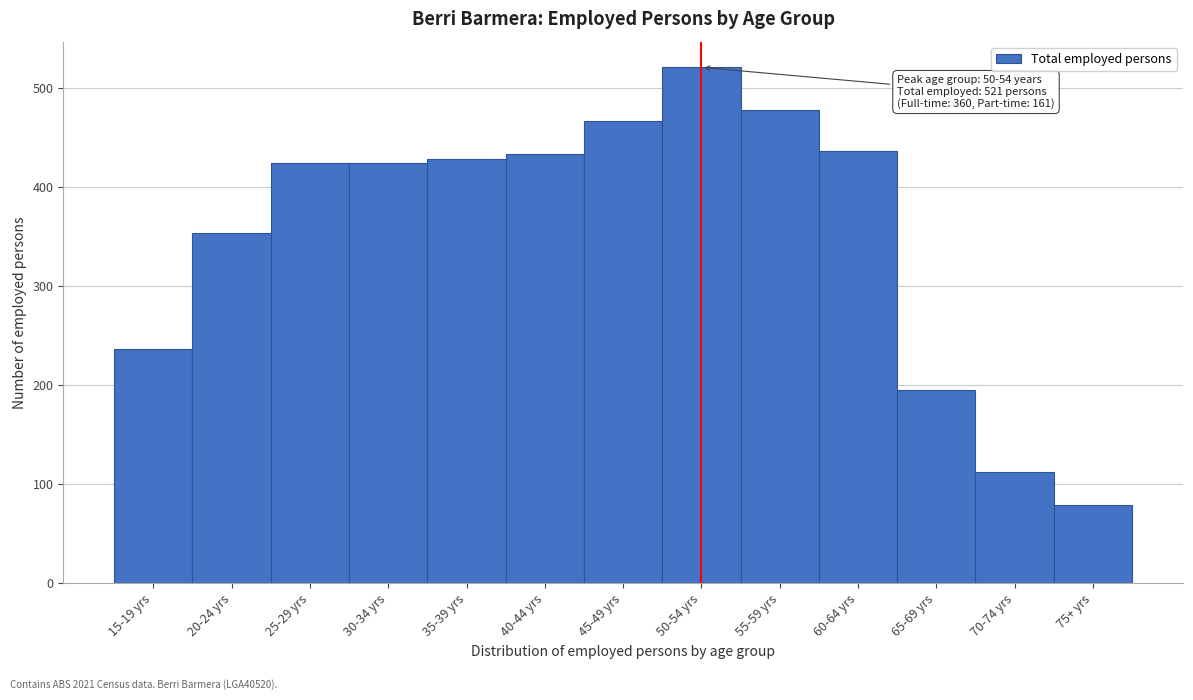

Reading left to right, what are all the values shown in this chart?

15-19 yrs=237	20-24 yrs=354	25-29 yrs=424	30-34 yrs=424	35-39 yrs=428	40-44 yrs=434	45-49 yrs=467	50-54 yrs=521	55-59 yrs=478	60-64 yrs=437	65-69 yrs=195	70-74 yrs=112	75+ yrs=79